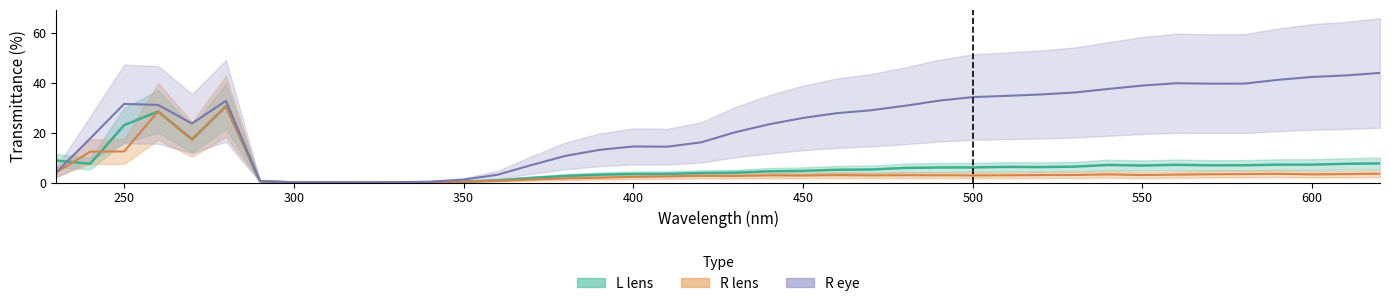

What is the difference between the second highest and minimum values in the L lens series?

28.5